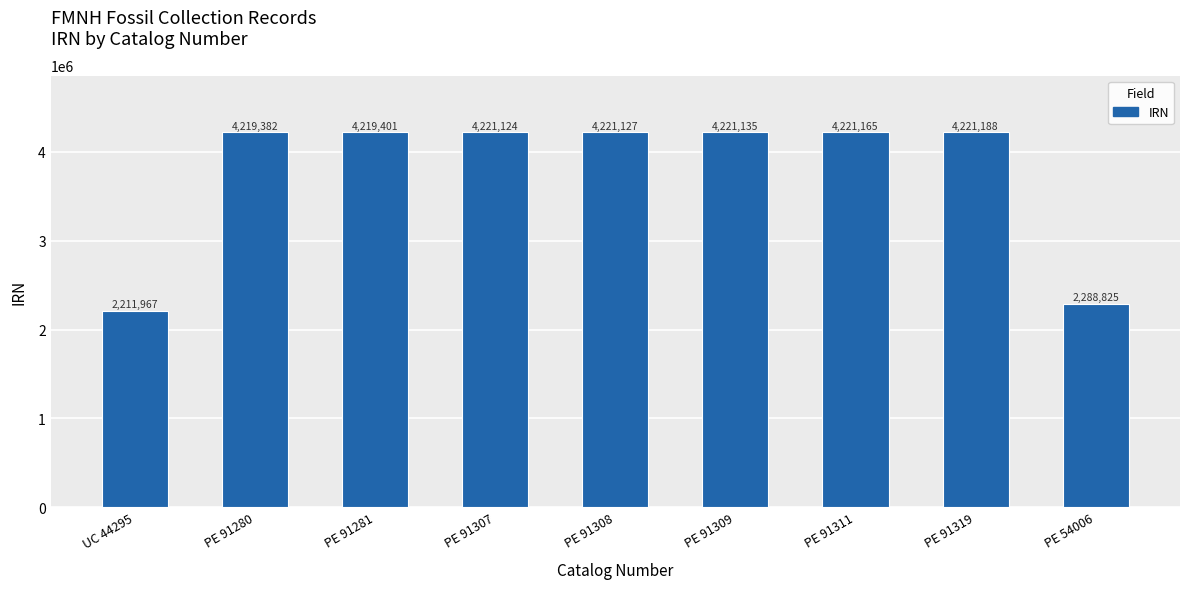

What is the change in value from PE 91308 to PE 54006?

-1932302